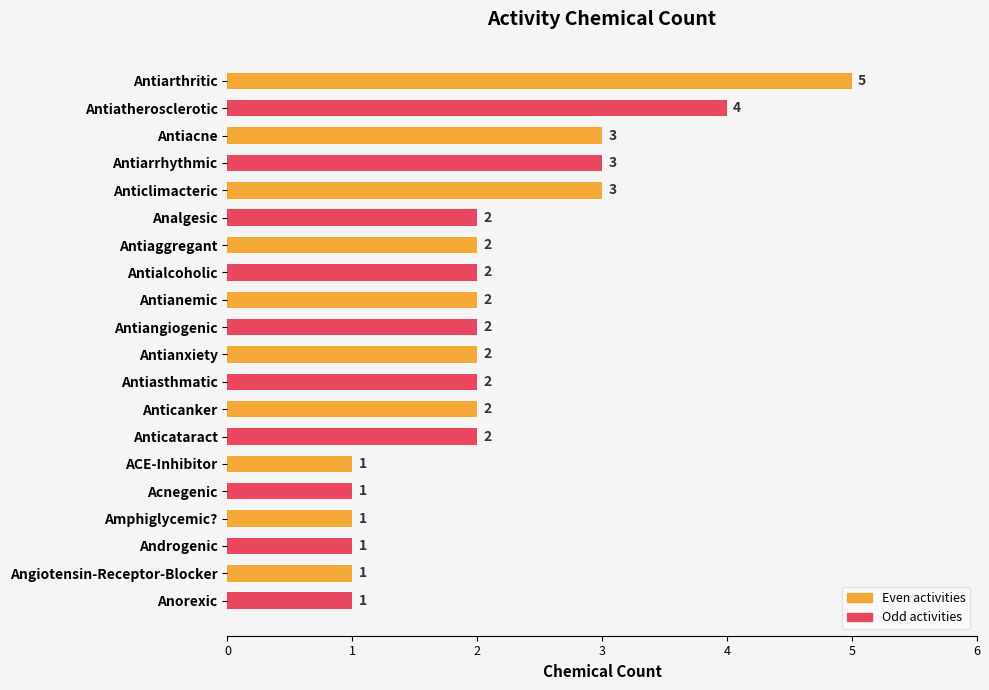

What is the difference between the maximum and minimum values?

4